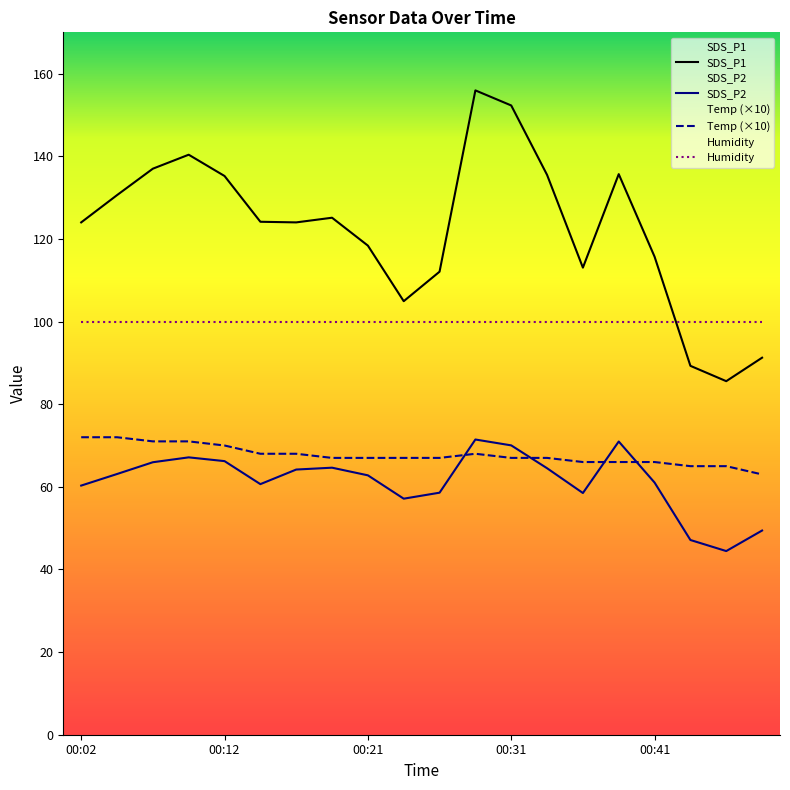

True or false: SDS_P1 and Temp cross at least once.

False